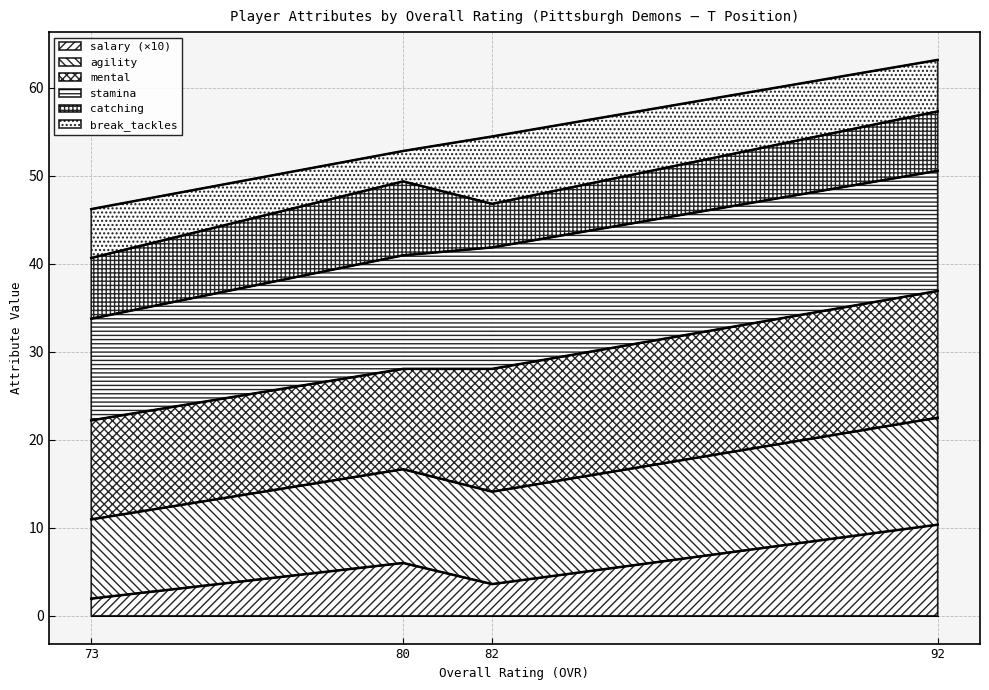

True or false: mental has more than 0 interior local peaks.

False